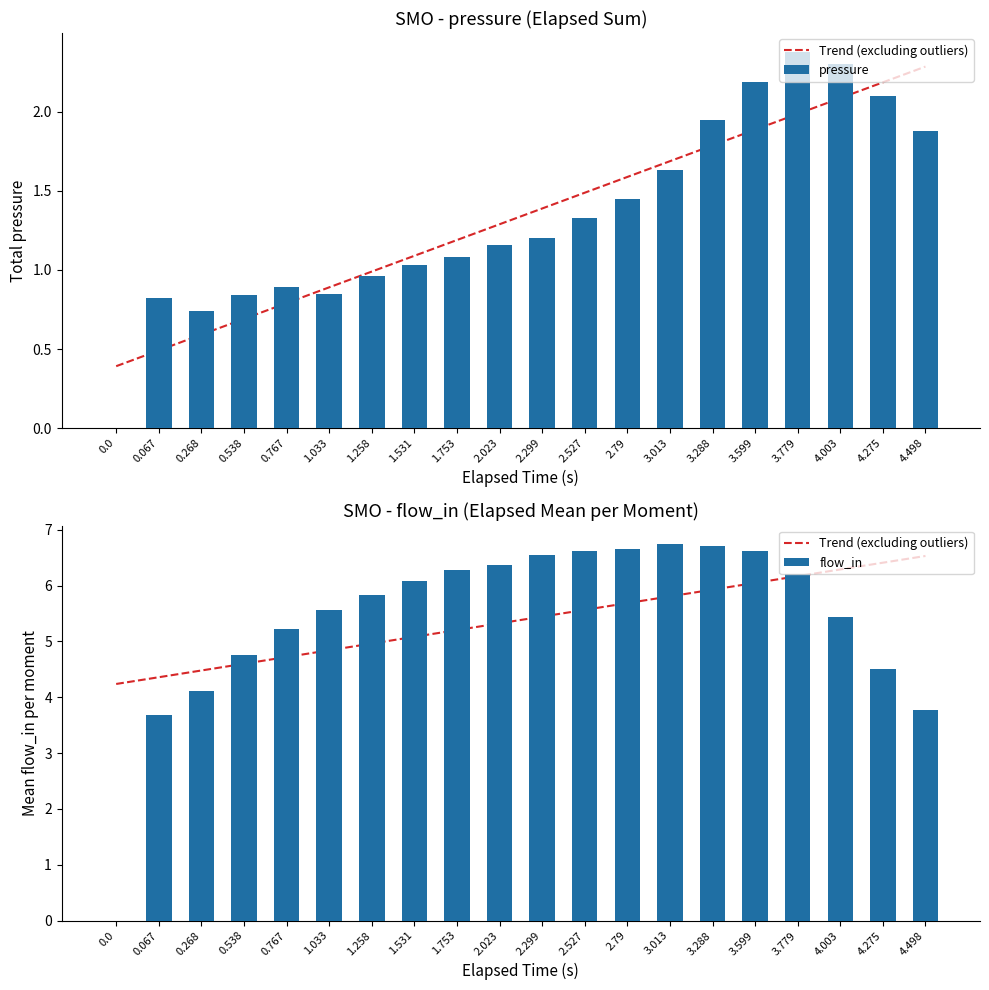

What is the sum of the flow_in values at 1.531 and 4.275?

10.6